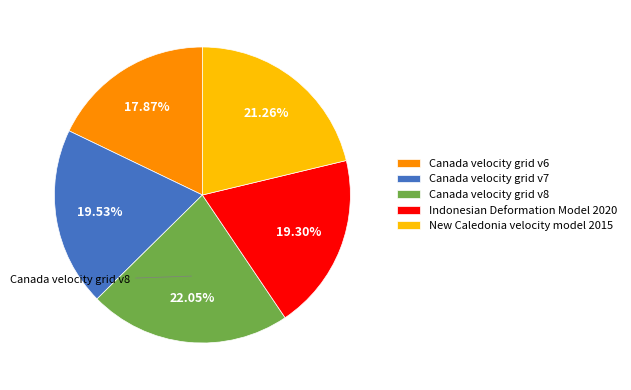

Is it true that New Caledonia velocity model 2015 is 21% of the pie?

True